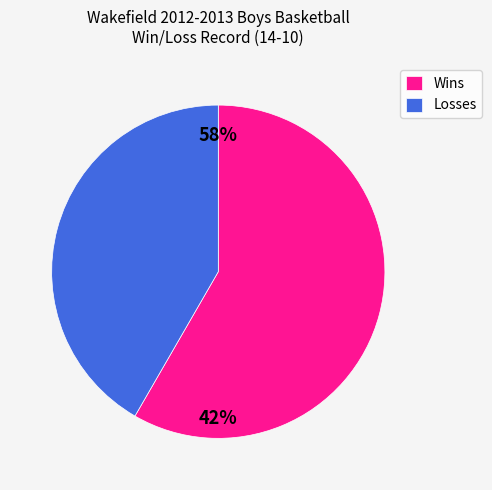

To the nearest percent, what portion does L represent?

42%